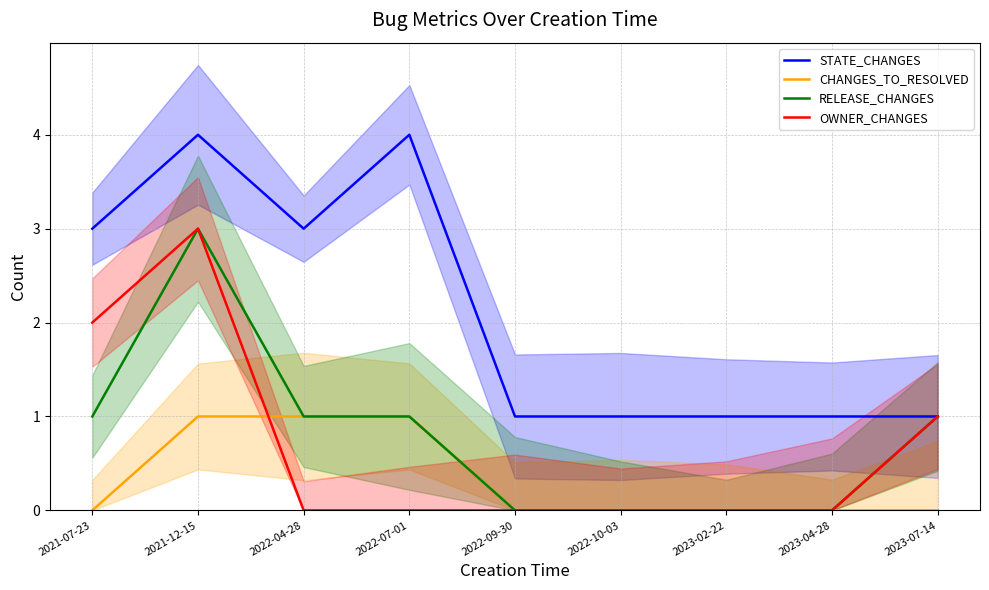

Which label corresponds to the smallest value in the chart?

2021-07-23